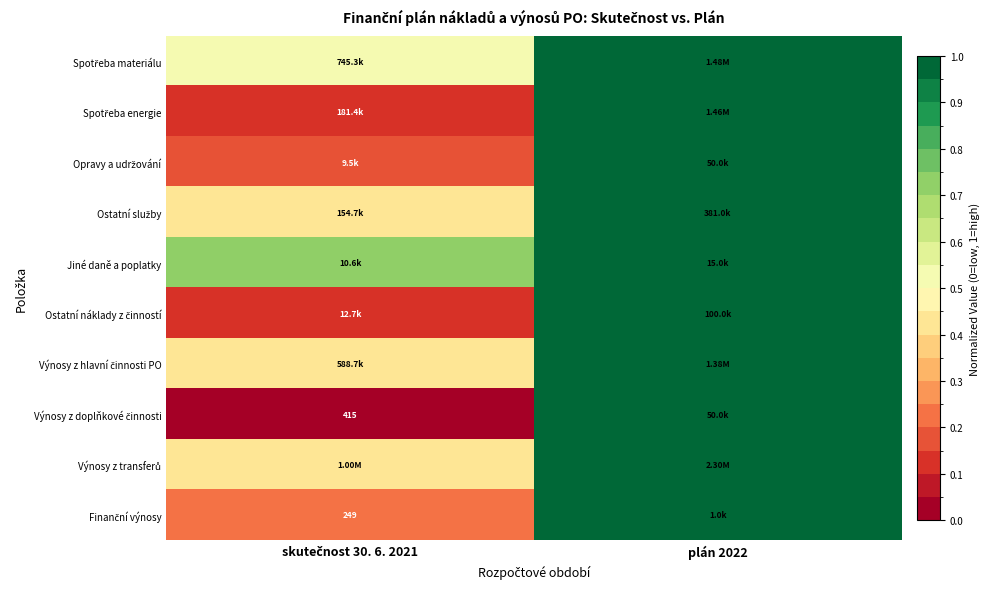

List the series in order of their peak value, highest first.

Výnosy z transferů, Spotřeba materiálu, Spotřeba energie, Výnosy z hlavní činnosti PO, Ostatní služby, Ostatní náklady z činností, Opravy a udržování, Výnosy z doplňkové činnosti, Jiné daně a poplatky, Finanční výnosy